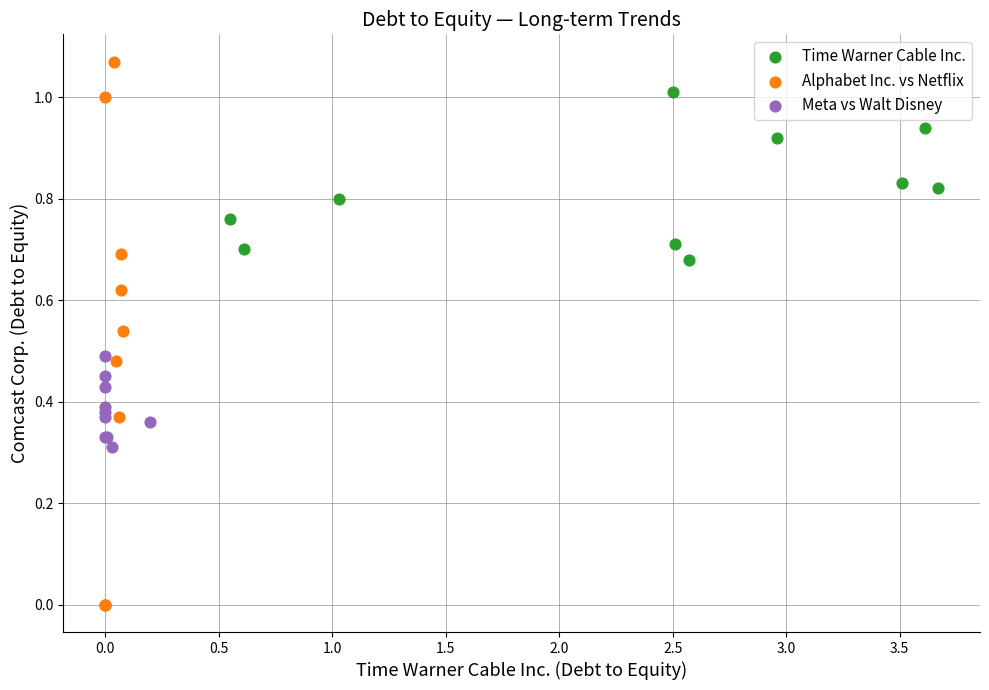

Which series contains the highest Y value?

Alphabet Inc. vs Netflix